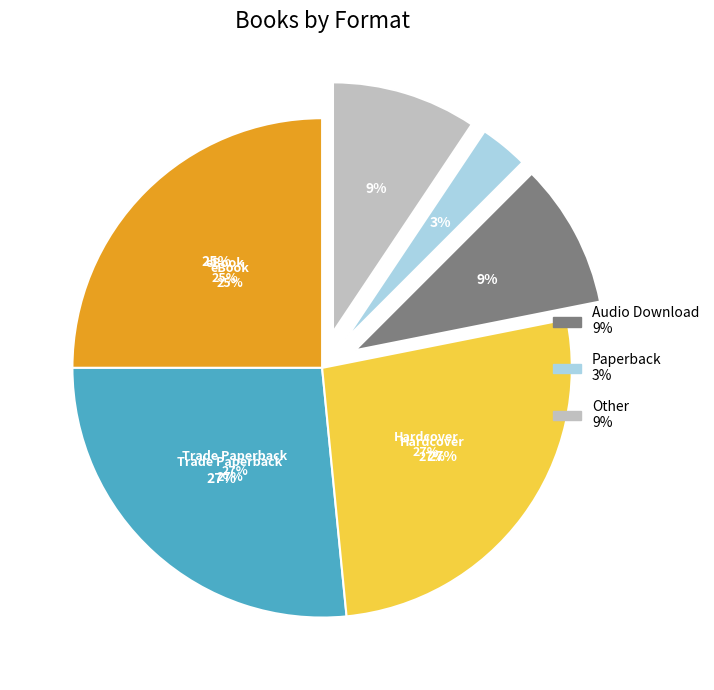

Rank the categories by value from lowest to highest.

Paperback, Audio Download, Other, eBook, Trade Paperback, Hardcover